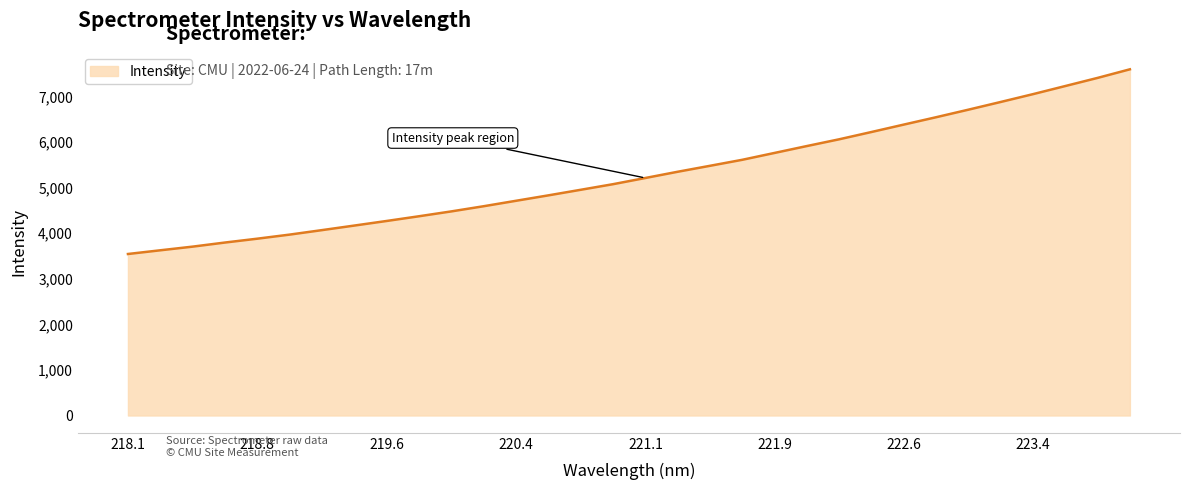

What is the maximum value shown in the chart?

7599.3